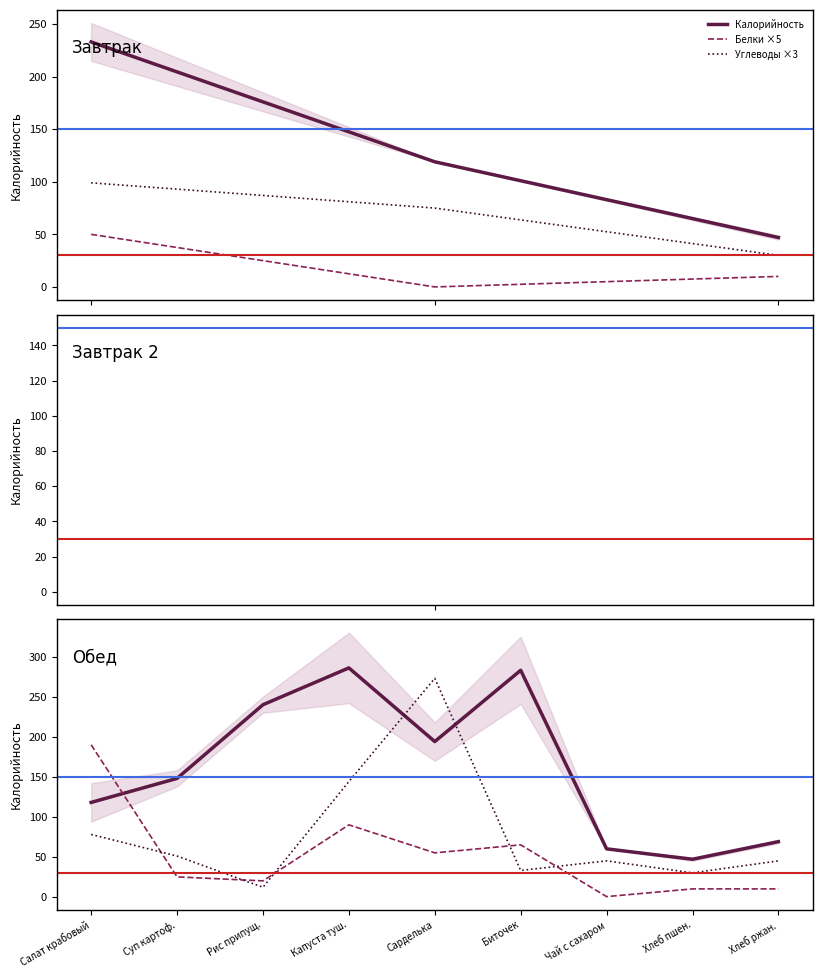

What value does the Калорийность series have at Сарделька?

194.0